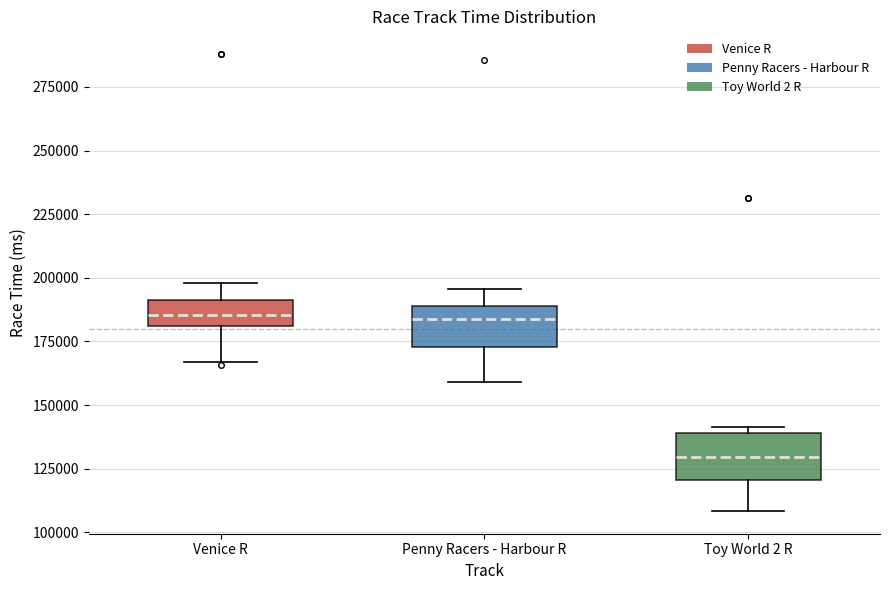

Reading left to right, read every box against the y-axis: the position of its median line, the range the box covers, and the ends of its whiskers. The values are not printed on the chart, so give them approximately, as read against the axis.

Venice R: median 185000, box 180000 to 190000, whiskers 165000 to 200000
Penny Racers - Harbour R: median 185000, box 175000 to 190000, whiskers 160000 to 195000
Toy World 2 R: median 130000, box 120000 to 140000, whiskers 110000 to 140000 (just above the box's upper edge)